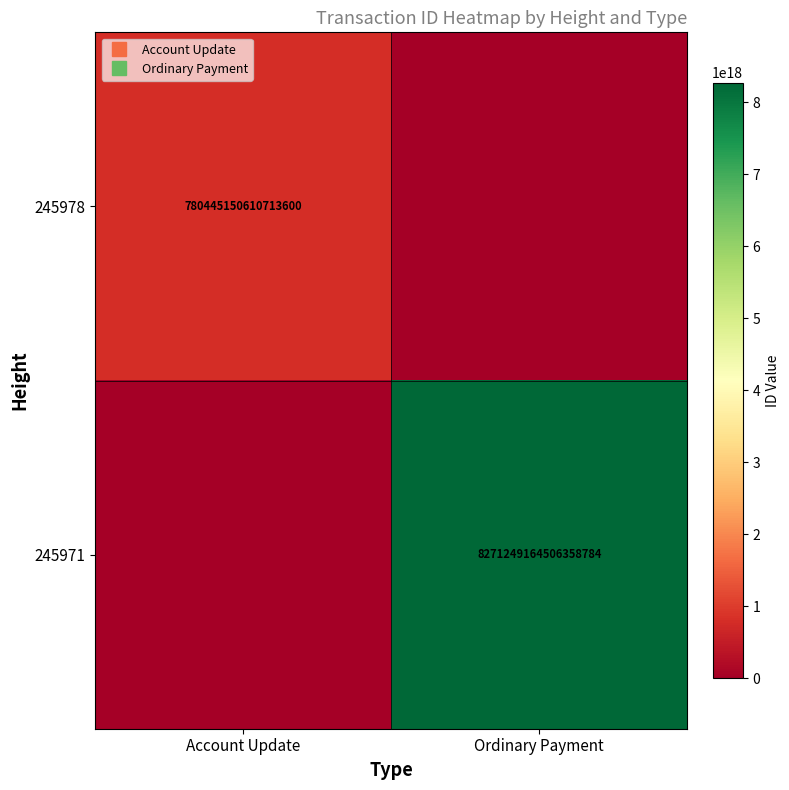

At which category does the chart reach its peak across all series?

Ordinary Payment